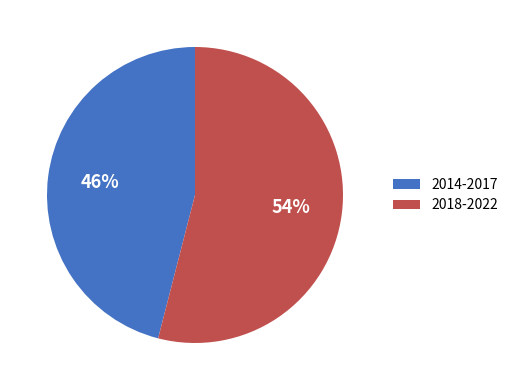

Is the sum of 2014-2017 and 2018-2022 greater than half?

Yes